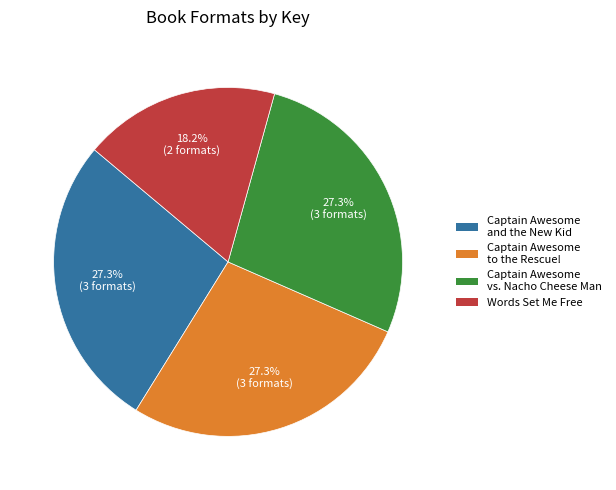

To the nearest percent, what is the combined percentage of Words Set Me Free and Captain Awesome vs. Nacho Cheese Man?

45%